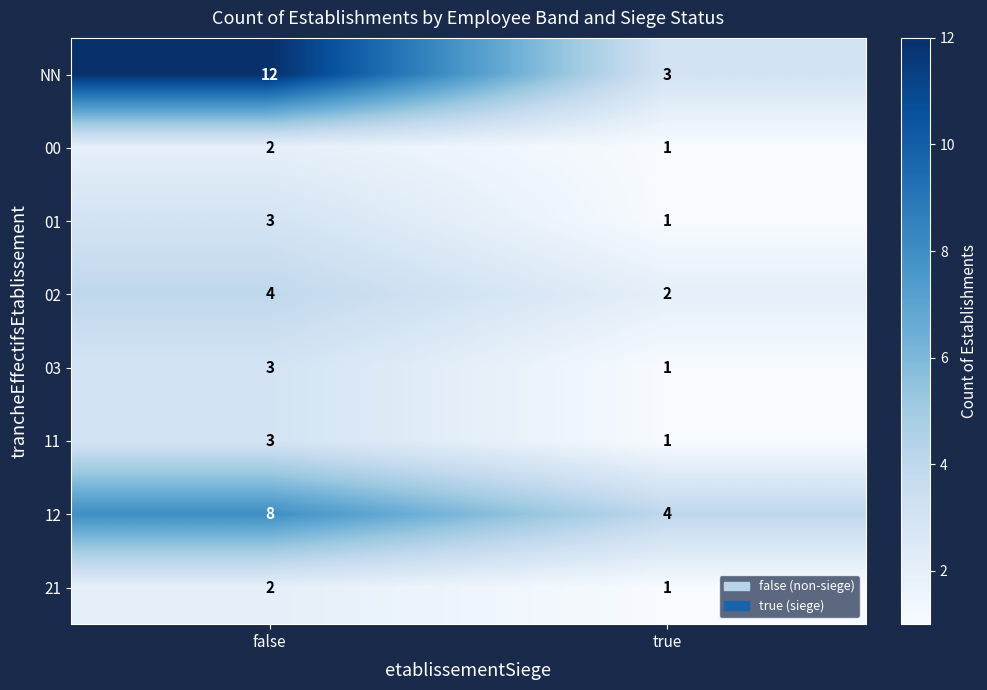

Reading left to right, list all the values displayed in this chart.

NN: 12	3
00: 2	1
01: 3	1
02: 4	2
03: 3	1
11: 3	1
12: 8	4
21: 2	1